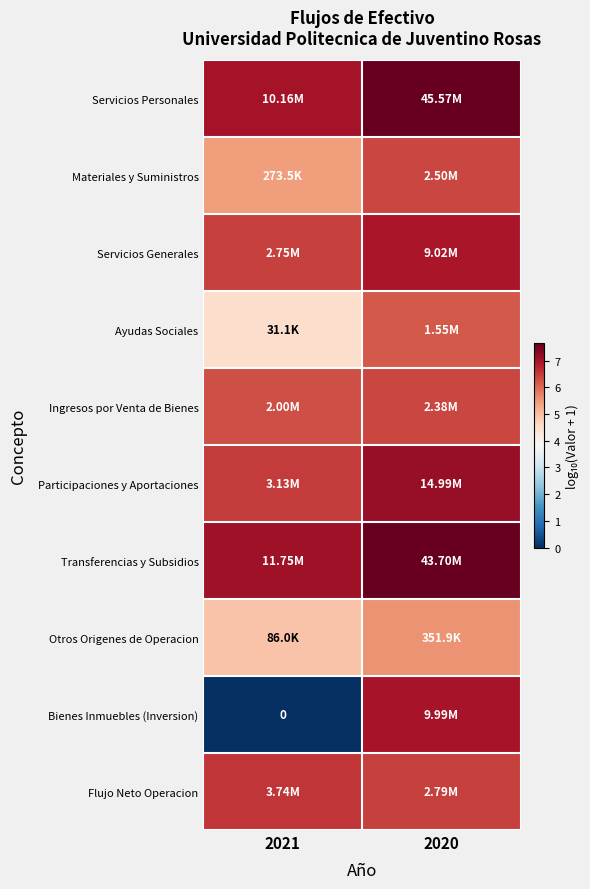

How many categories are shown in the chart?

2